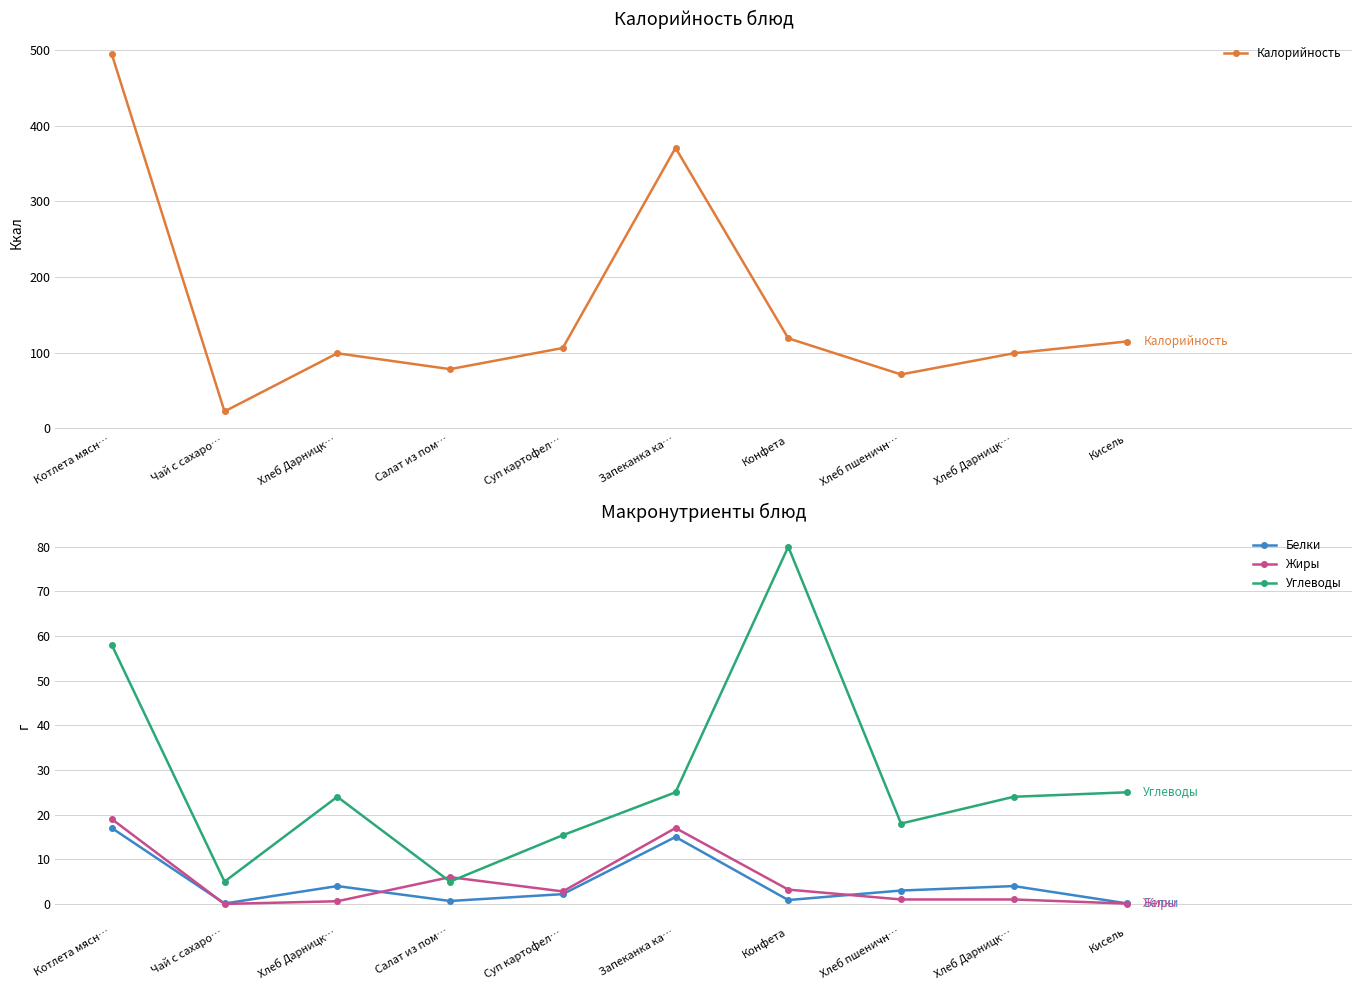

List the labels in order of Углеводы value, smallest first.

Чай с сахаро…, Салат из пом…, Суп картофел…, Хлеб пшеничн…, Хлеб Дарницк…, Хлеб Дарницк…, Запеканка ка…, Кисель, Котлета мясн…, Конфета